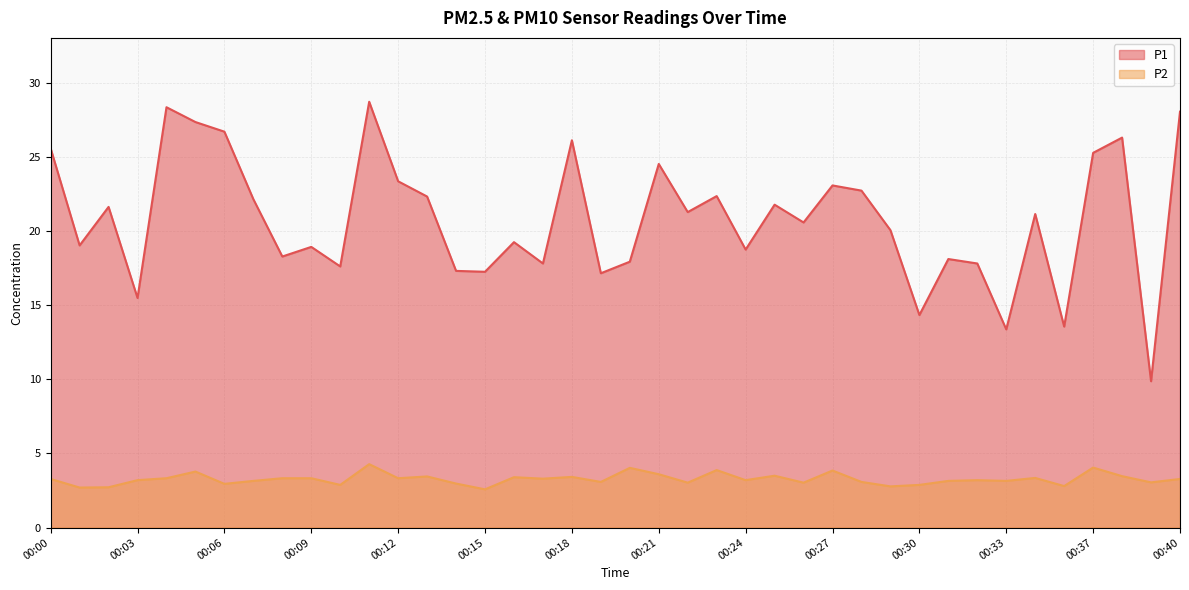

At which label does P1 first exceed 21?

00:00